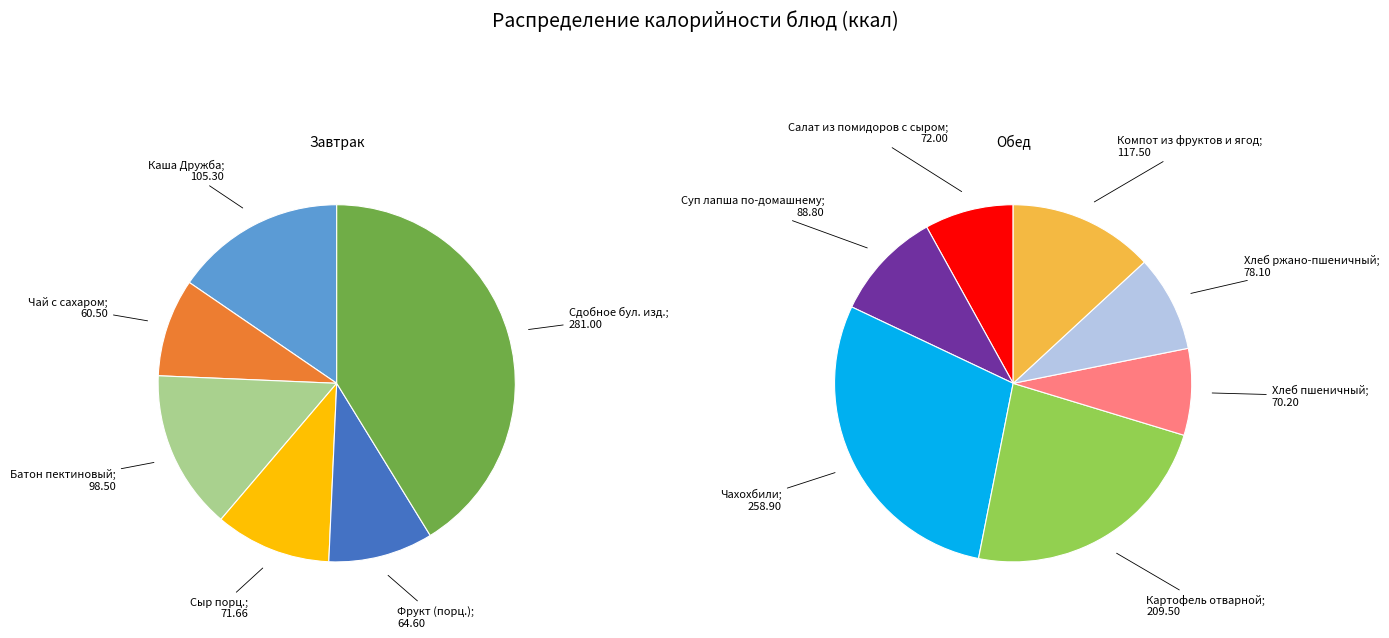

How many slices are in this pie chart?

13